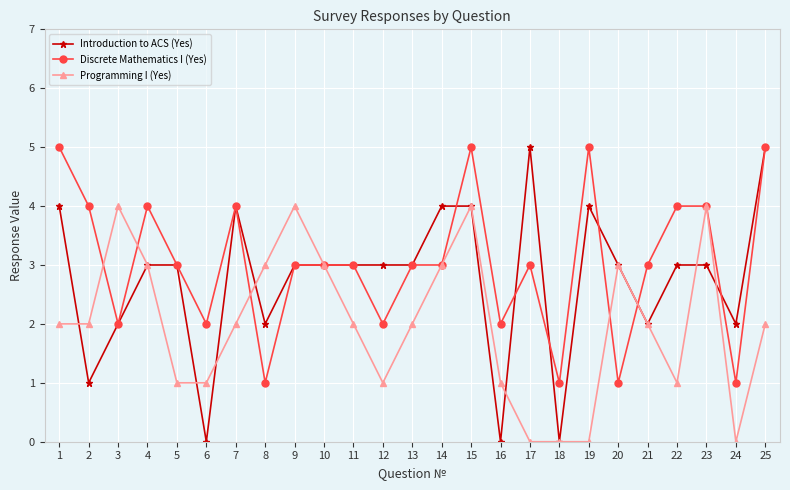

Which series has the widest spread of values?

Introduction to ACS (Yes)